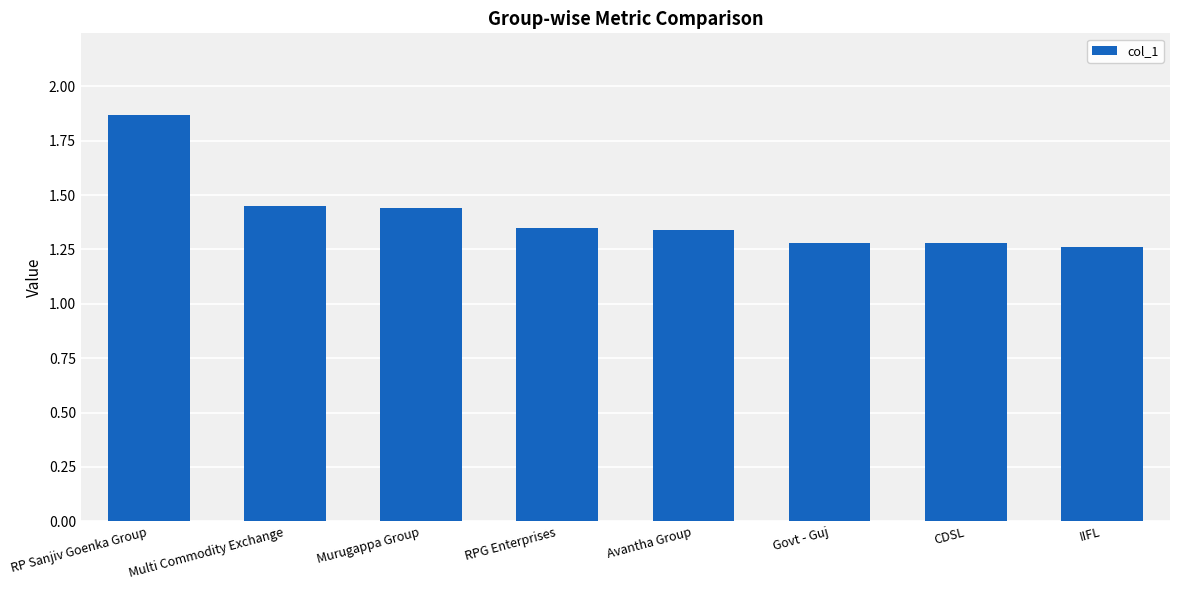

What is the change in value from Multi Commodity Exchange to RPG Enterprises?

-0.1